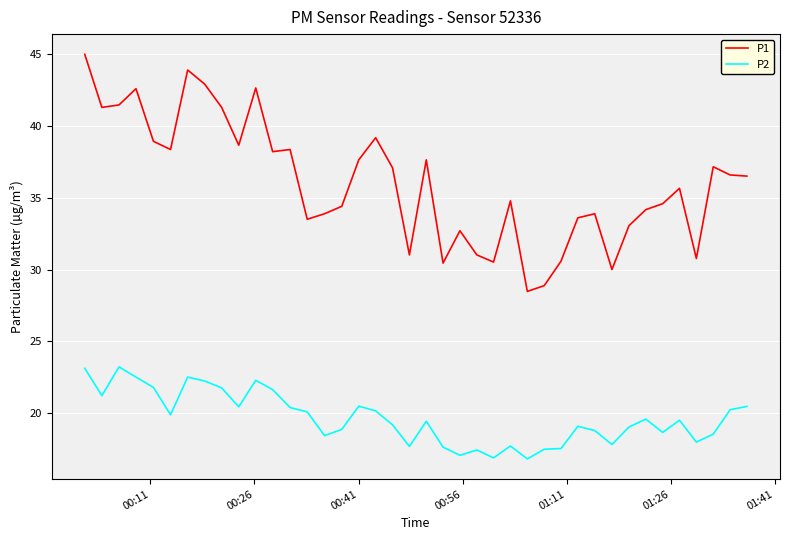

At how many categories does at least one series exceed 26?

40